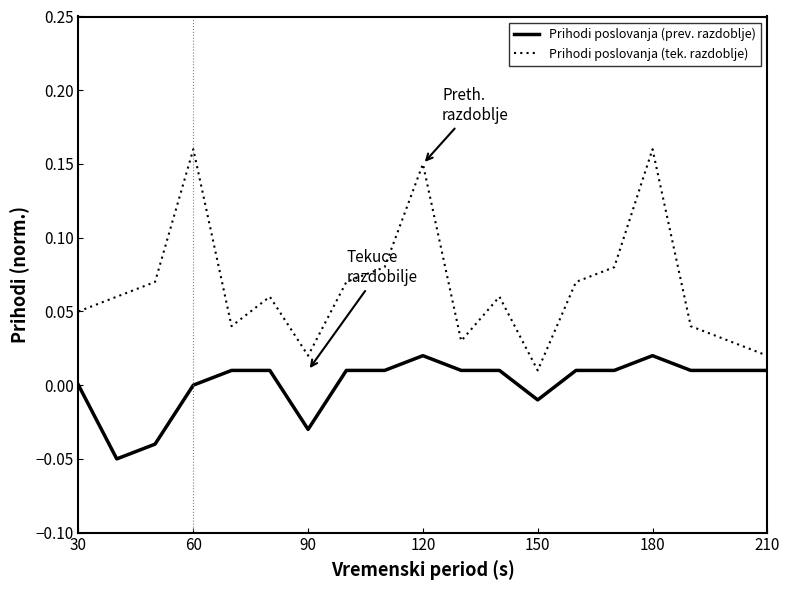

Rank the series by their average value, from highest to lowest.

Prihodi poslovanja (tek. razdoblje), Prihodi poslovanja (prev. razdoblje)